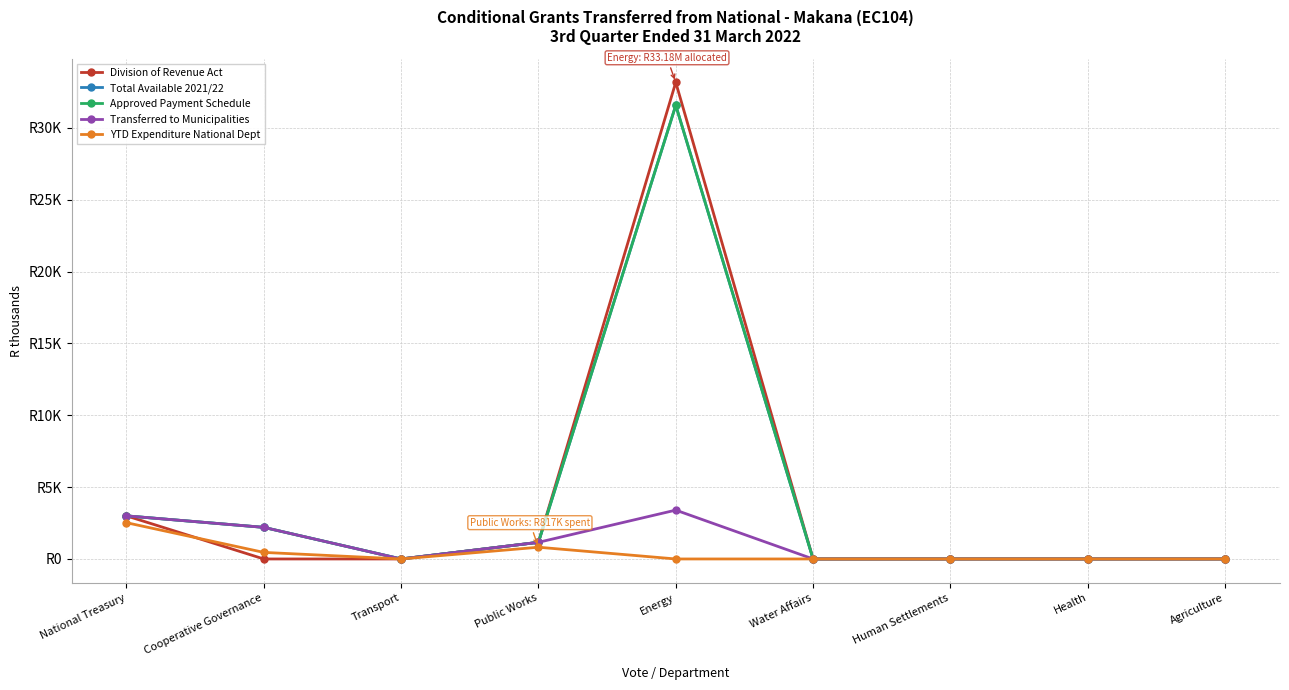

Is this an area chart (filled region under the line)?

No